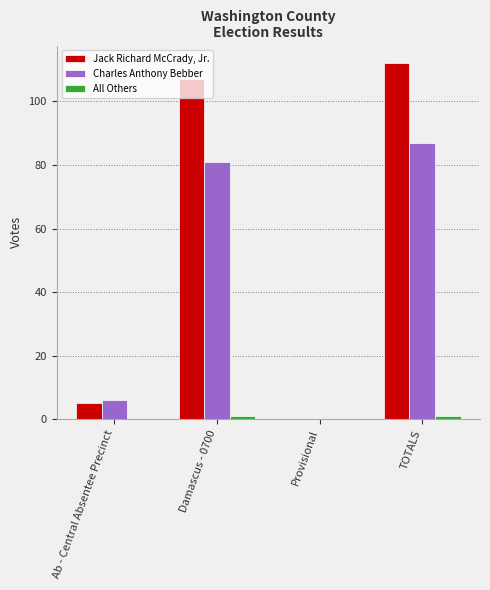

At which category is the sum across all series the highest?

TOTALS